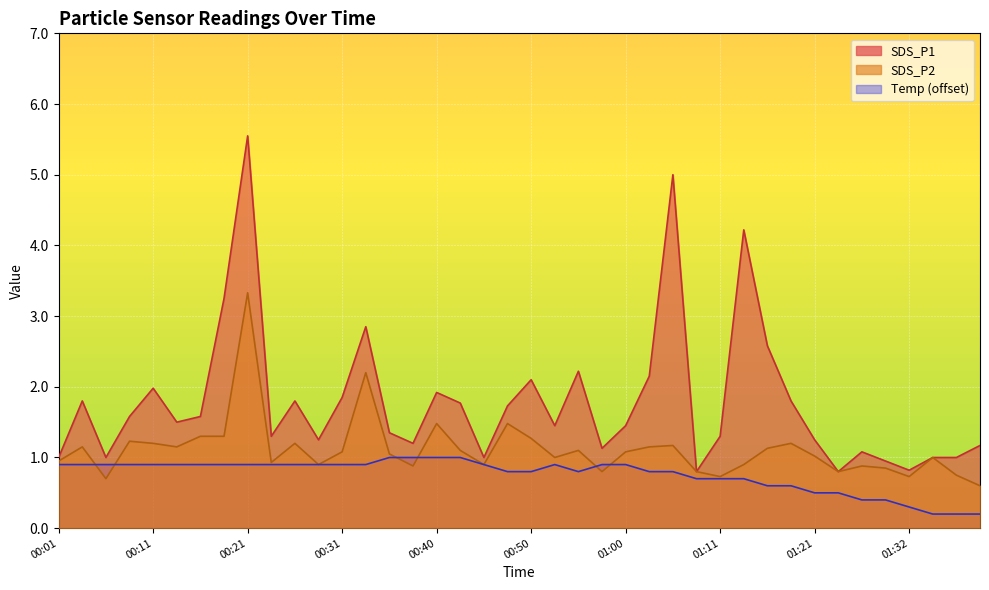

True or false: SDS_P2 and SDS_P1 cross at least once.

False